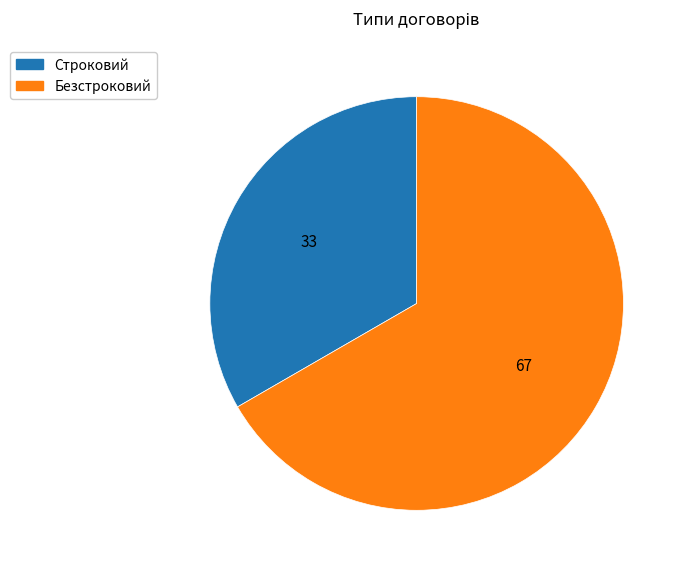

True or false: Безстроковий accounts for 58% of the total.

False